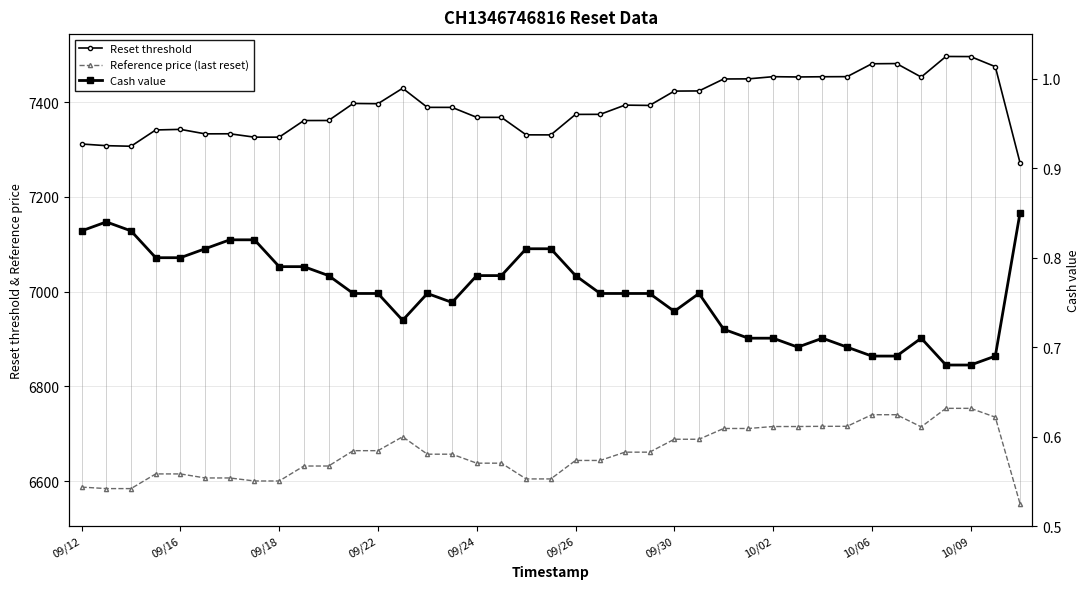

Does the chart have visible grid lines?

Yes